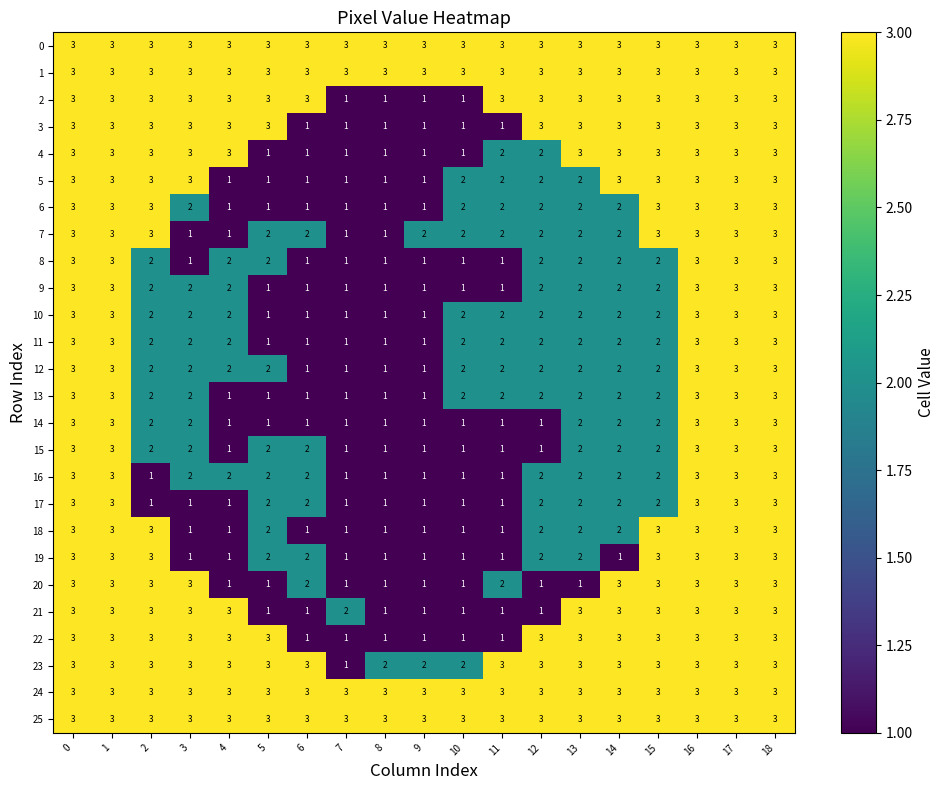

What is the total value across all series at 5?

50